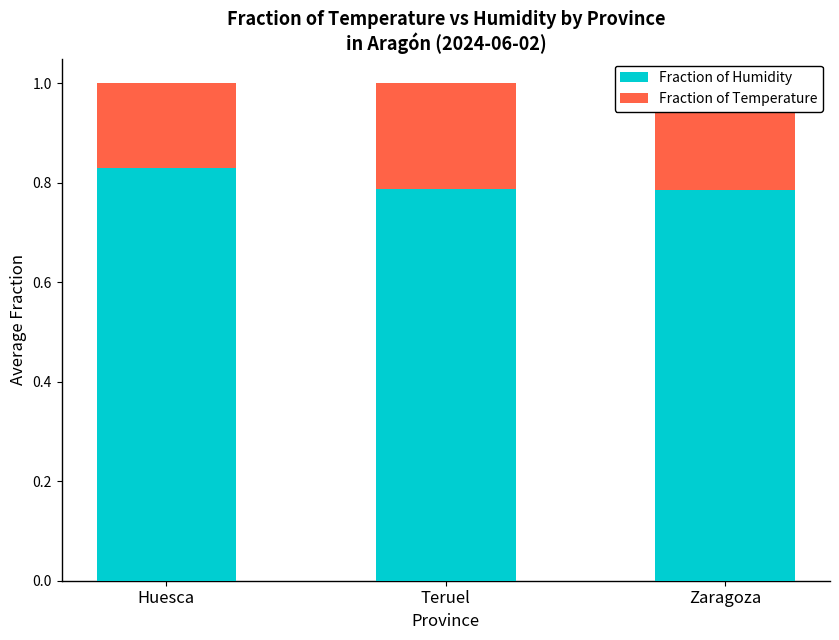

Where is Fraction of Humidity nearest to the value 0?

Zaragoza